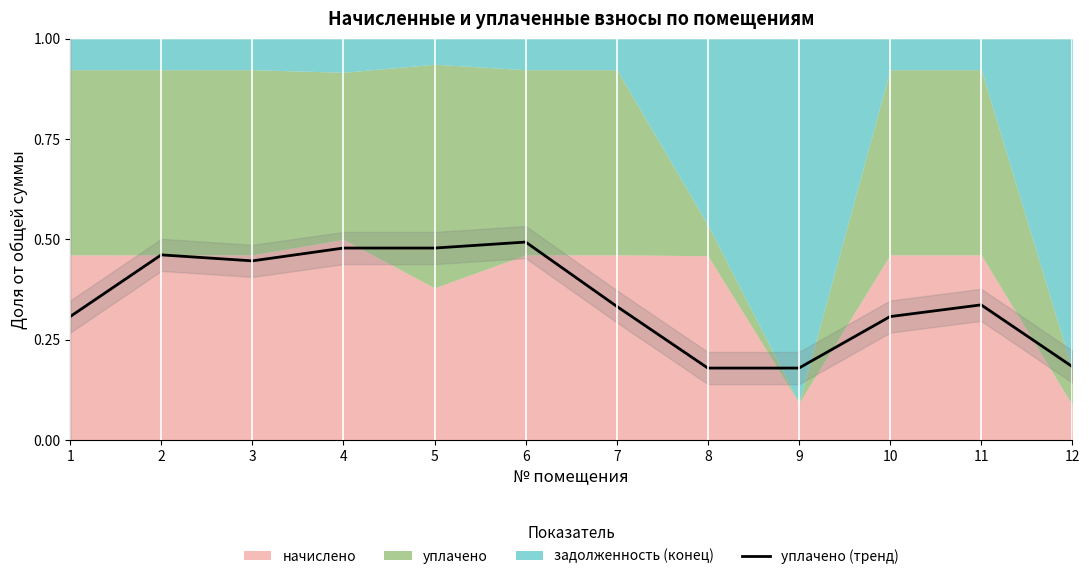

At which category does the data reach its first local valley?

3